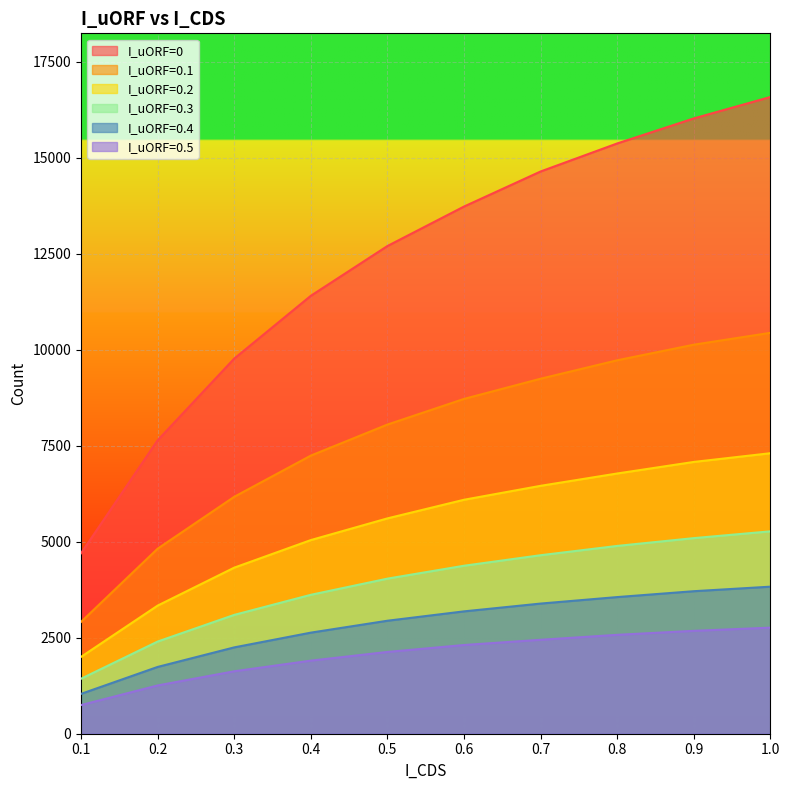

Which series changed the most between 0.4 and 1.0?

I_uORF=0